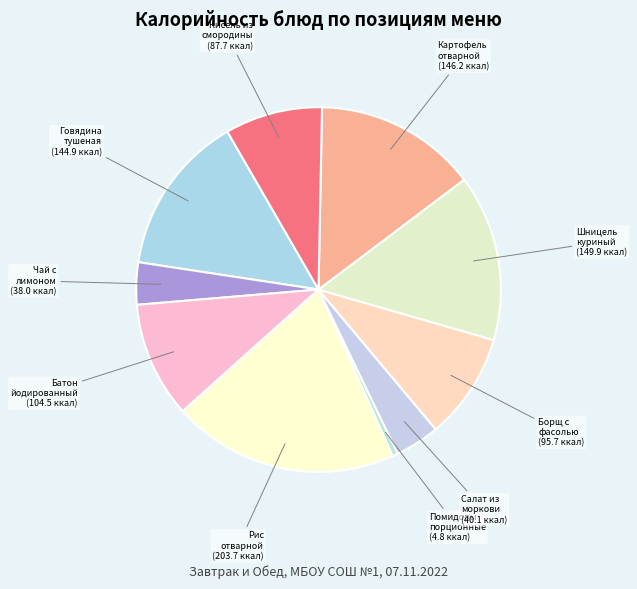

Is it true that Шницель куриный is 15% of the pie?

True